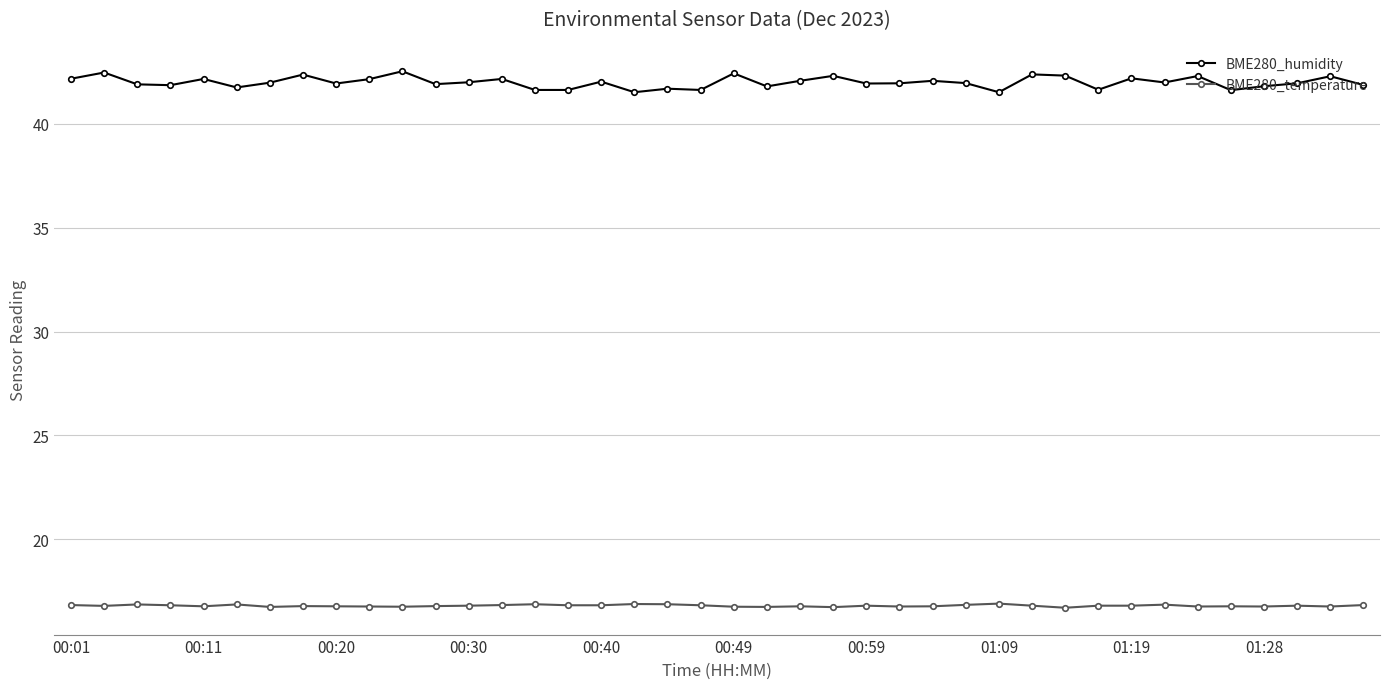

At how many categories does at least one series exceed 27?

40